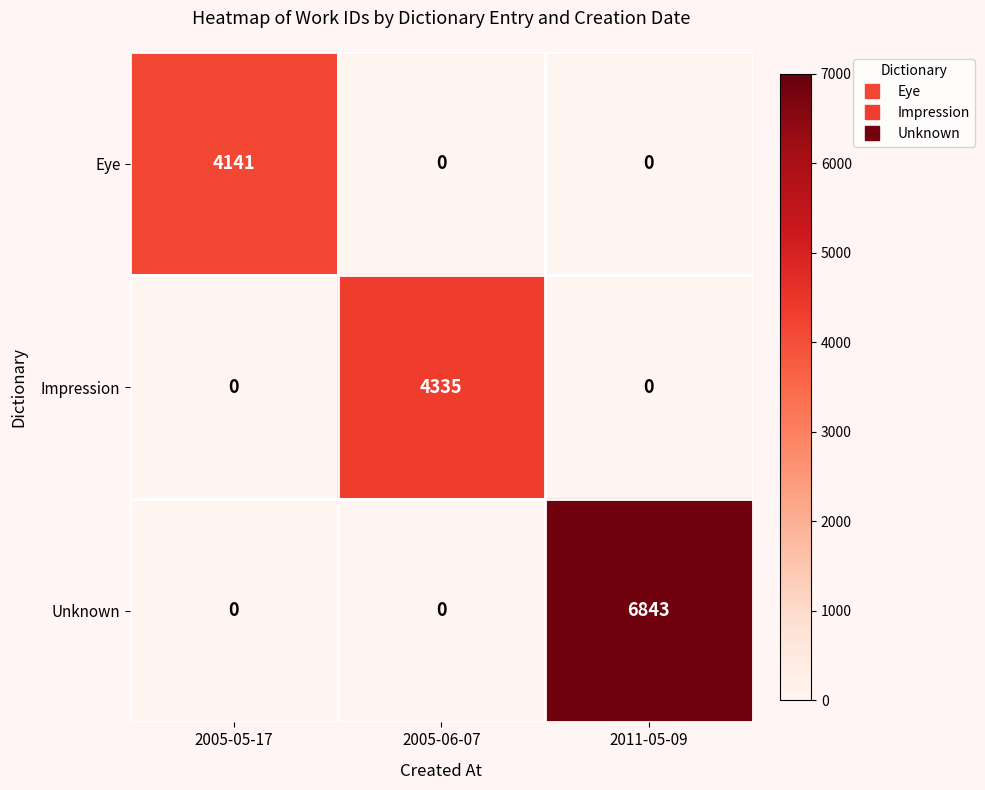

Which series changed the most between 2005-05-17 and 2005-06-07?

Impression